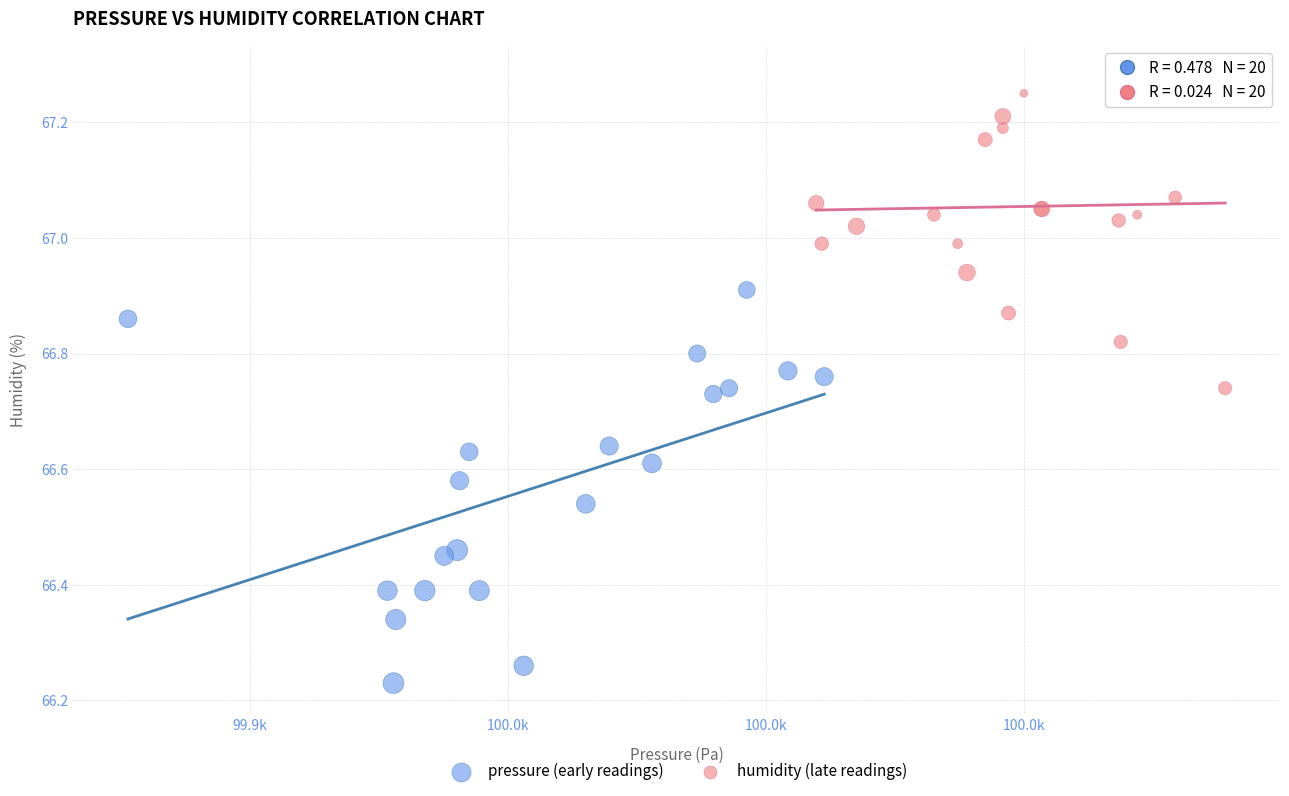

Which series has the widest spread of Y values?

pressure (early readings)